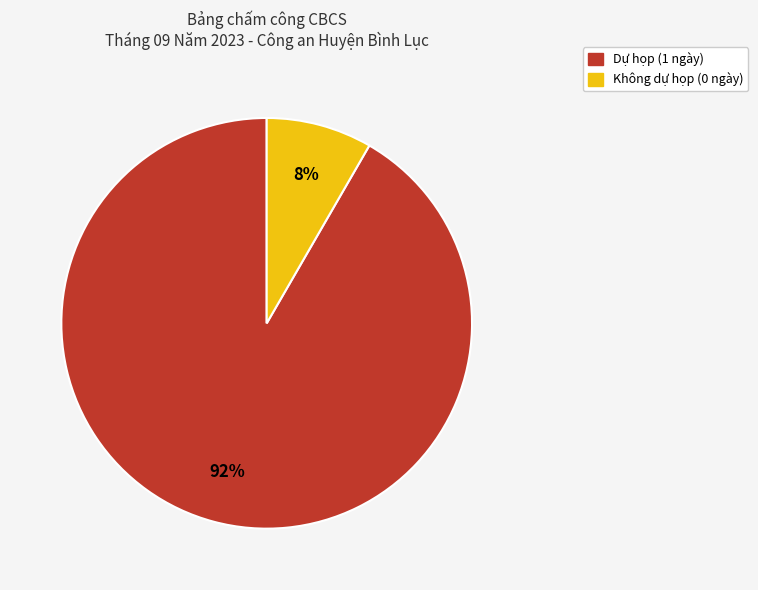

Is there any slice that represents more than half of the pie?

Yes